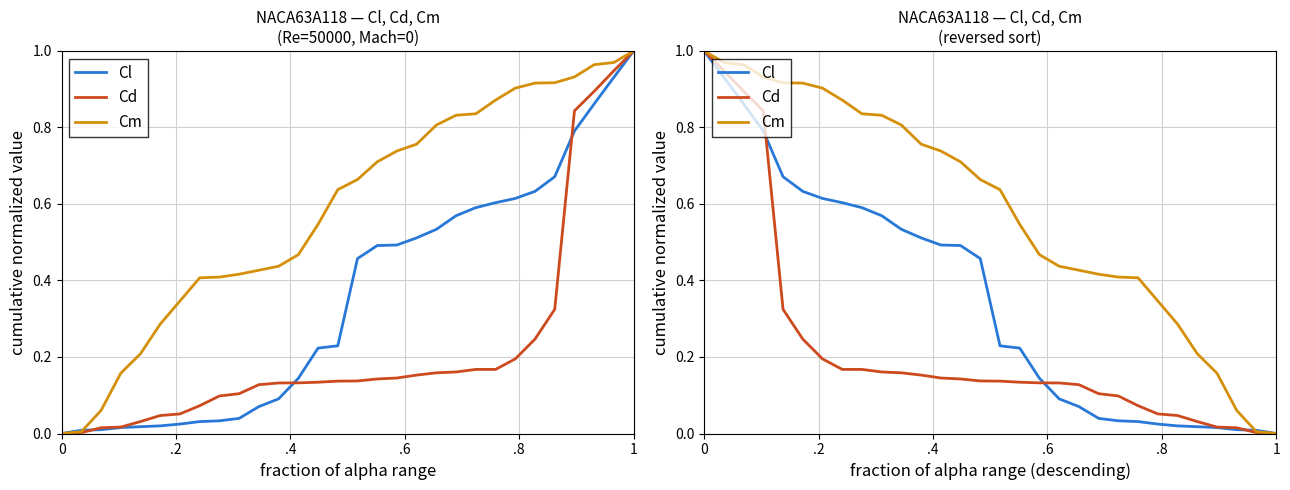

True or false: Cm and Cd intersect in this chart.

False